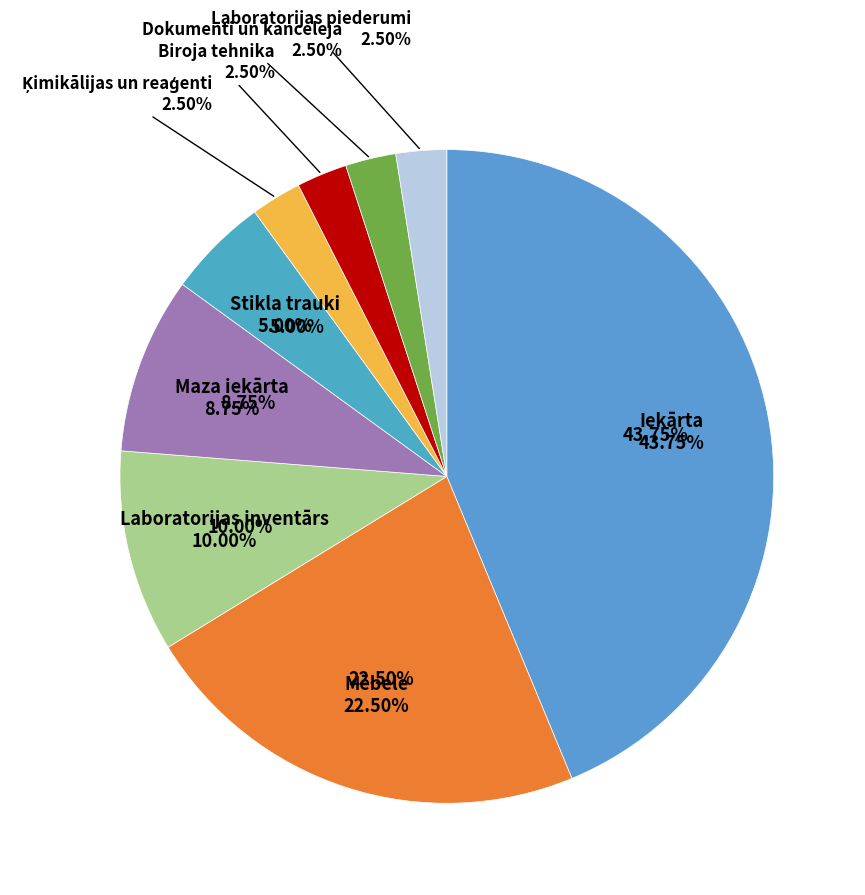

How many slices are in this pie chart?

9